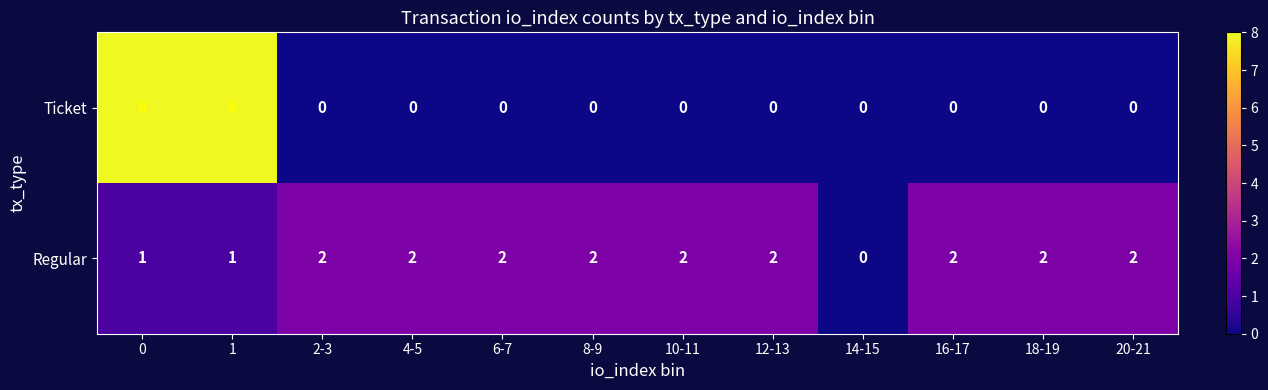

Reading left to right, extract all data points from this chart.

Ticket: 8	8	0	0	0	0	0	0	0	0	0	0
Regular: 1	1	2	2	2	2	2	2	0	2	2	2